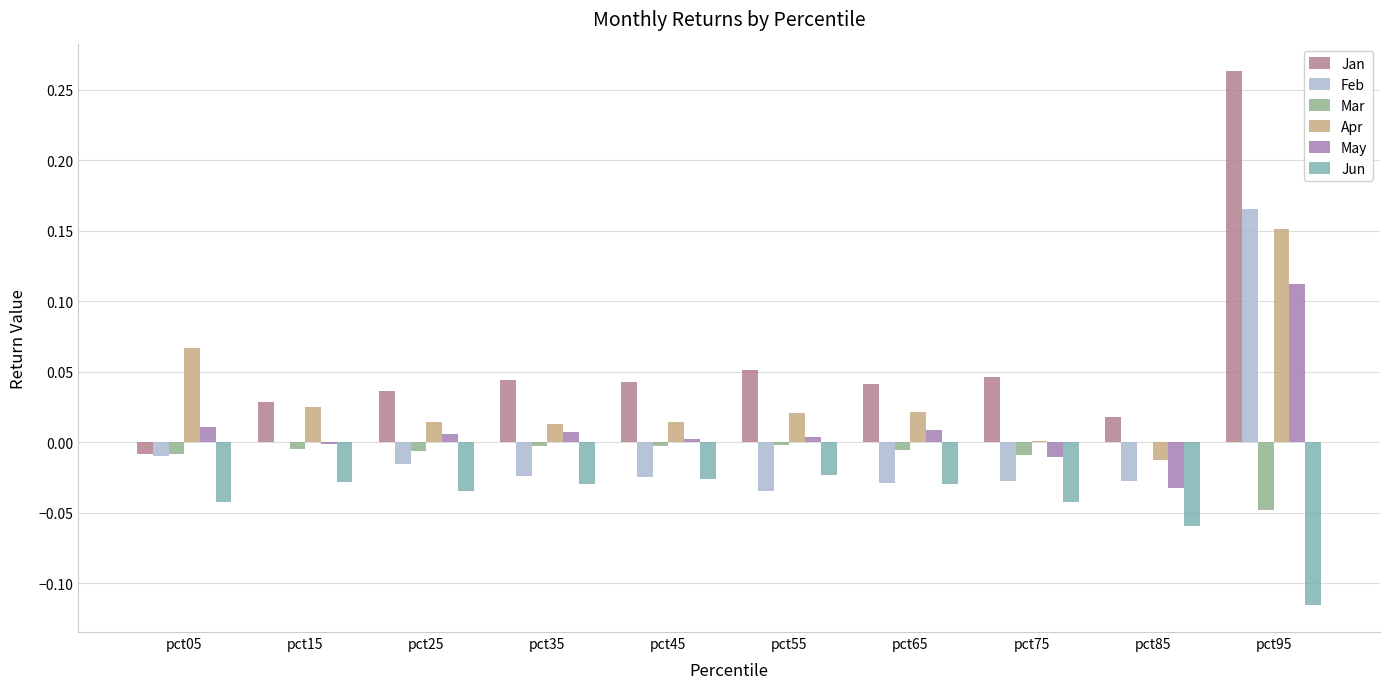

How many groups of bars are there?

10